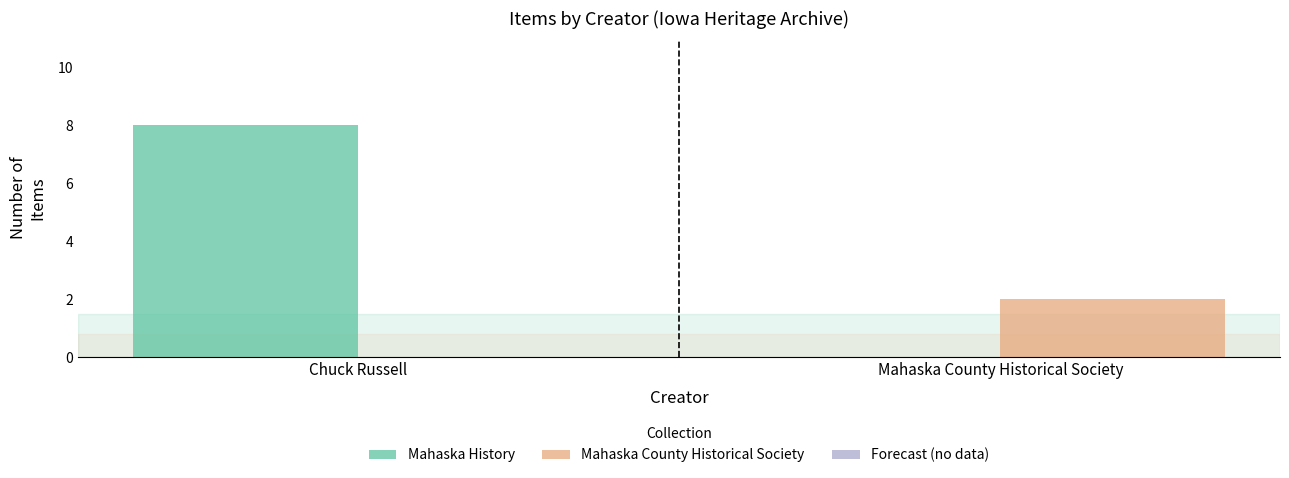

What is the sum of all Mahaska History values?

8